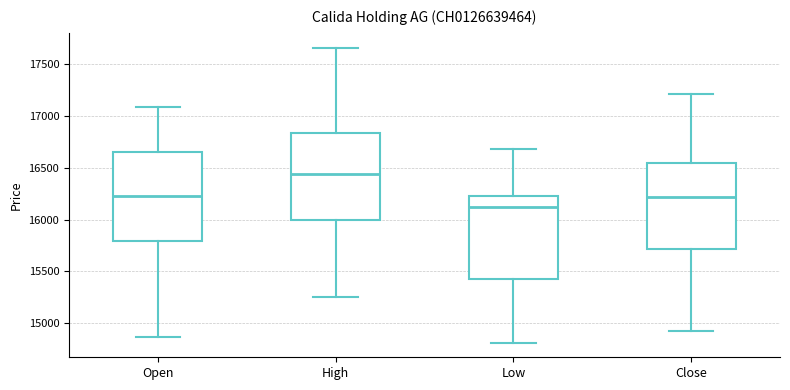

Which box has the lowest median line?

Low